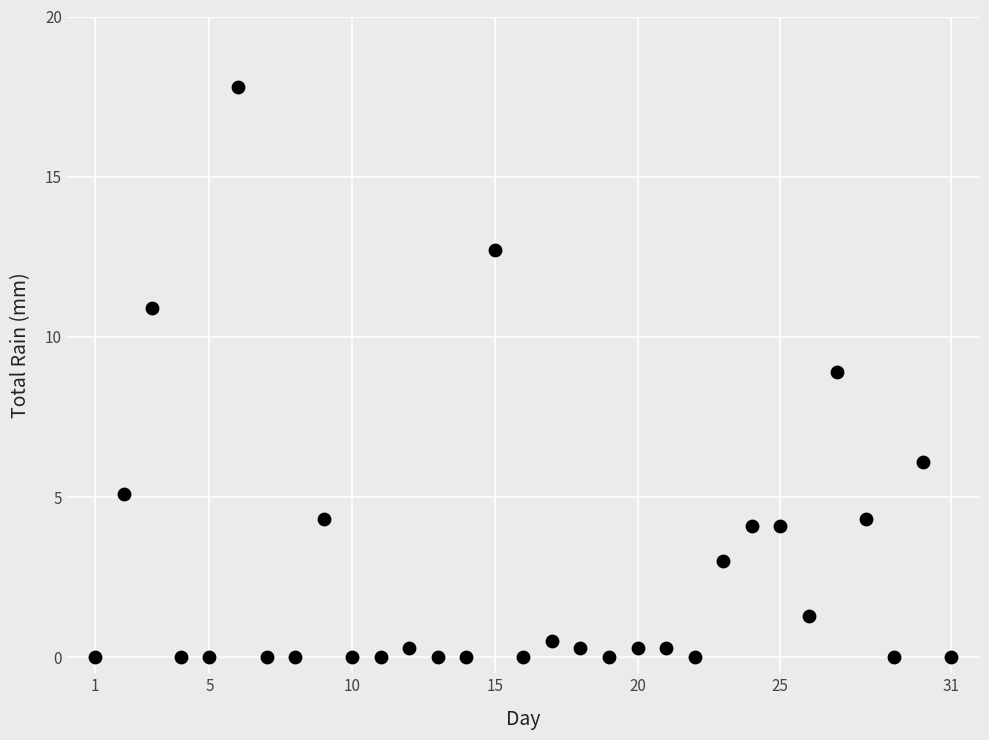

What Y value in the scatter plot is closest to 8?

8.9